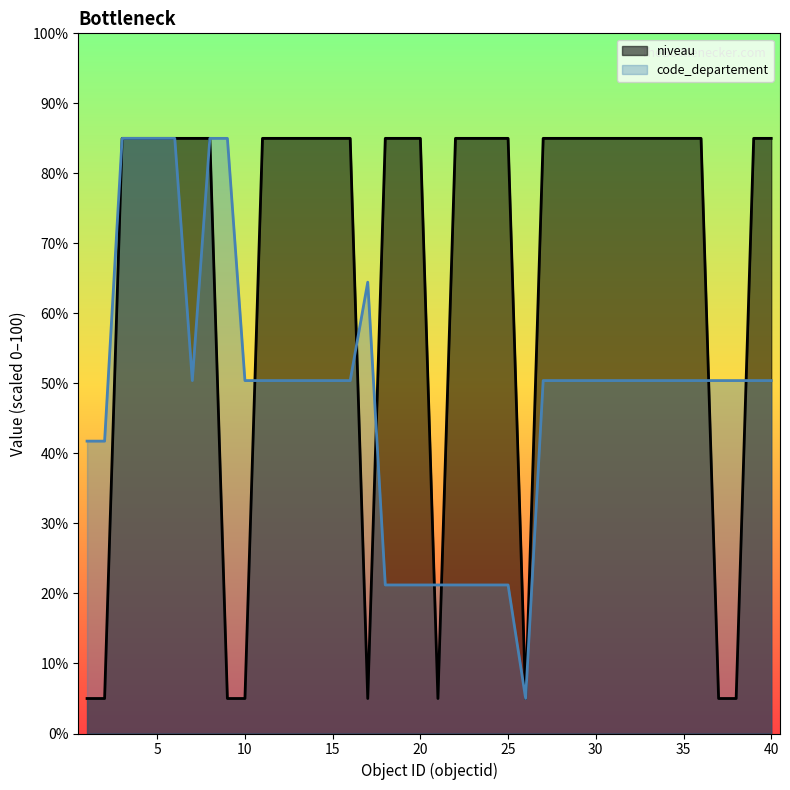

Between 24 and 39, which is larger?

24